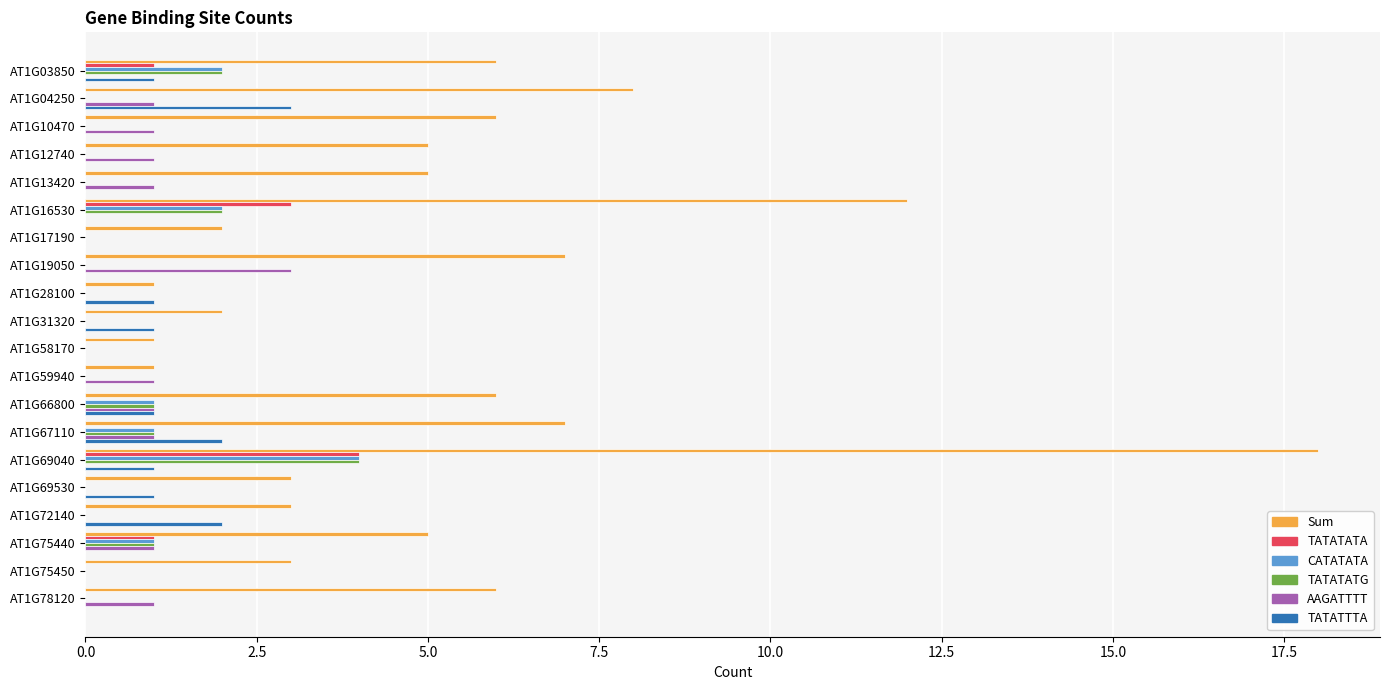

True or false: CATATATA has a value of 0 at AT1G12740.

True